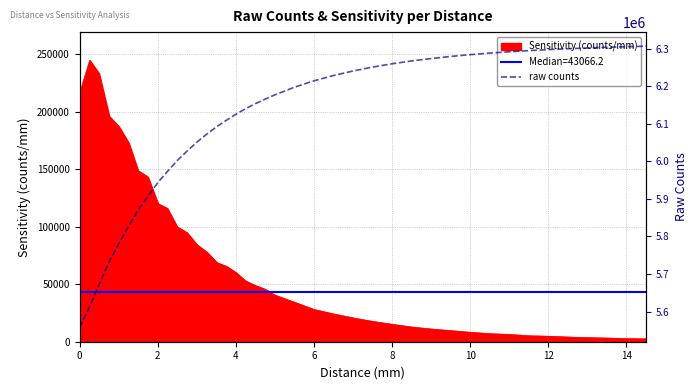

Does the chart have visible grid lines?

Yes